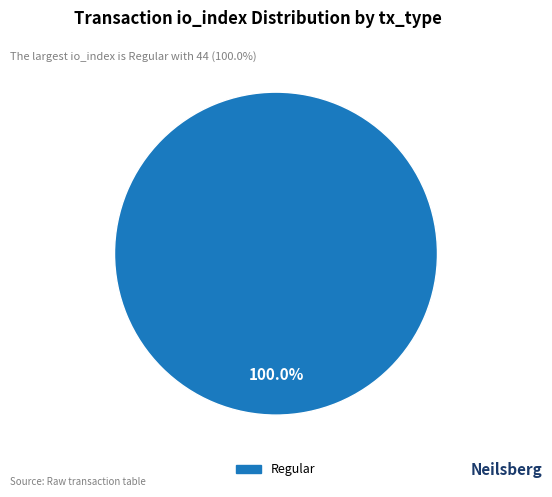

Is there any slice that represents more than half of the pie?

Yes